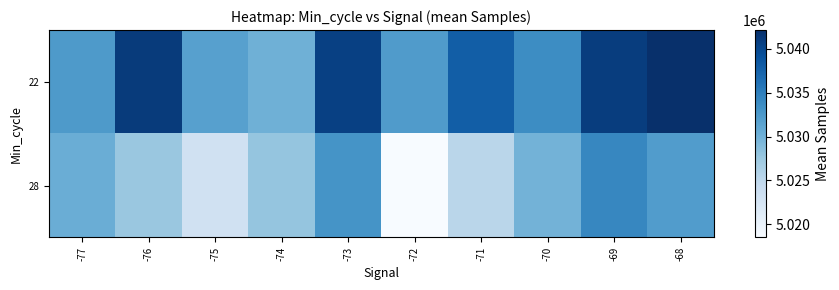

How many series are shown in this chart?

2